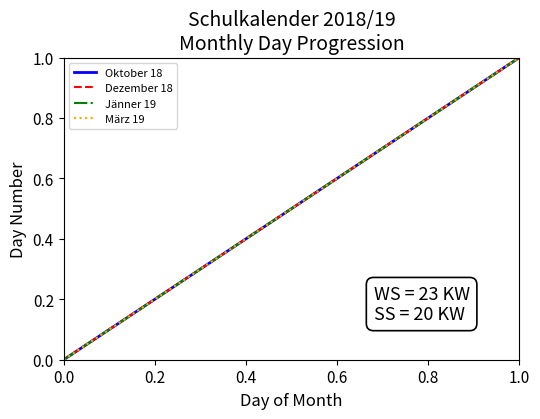

Does the chart display data point markers on the line(s)?

No